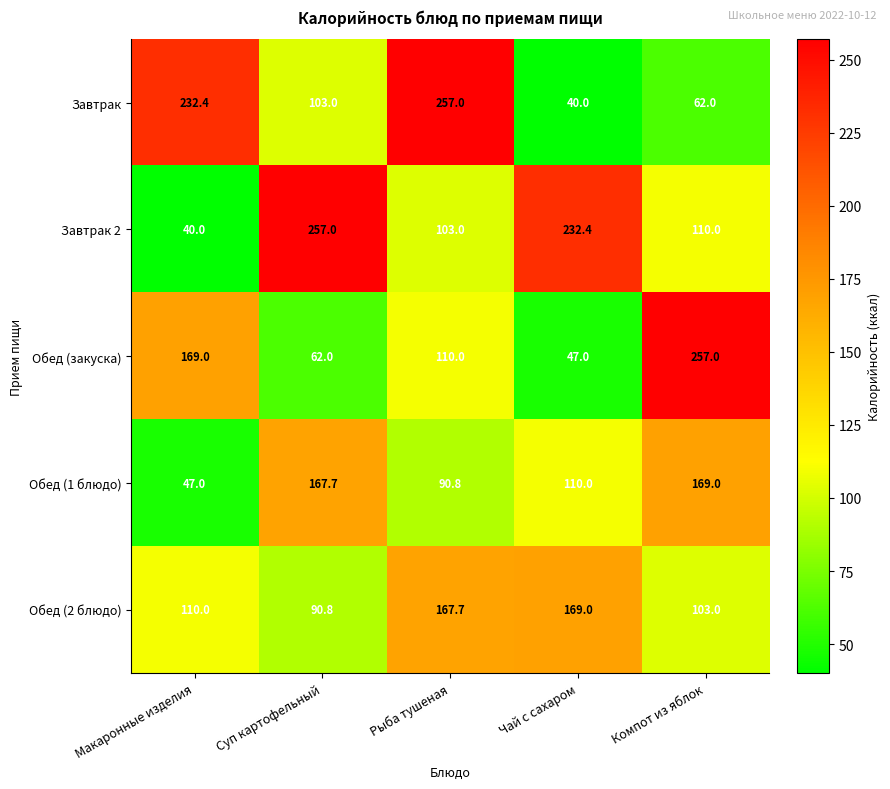

Rank the series at Макаронные изделия from highest to lowest value.

Завтрак, Обед (закуска), Обед (2 блюдо), Обед (1 блюдо), Завтрак 2